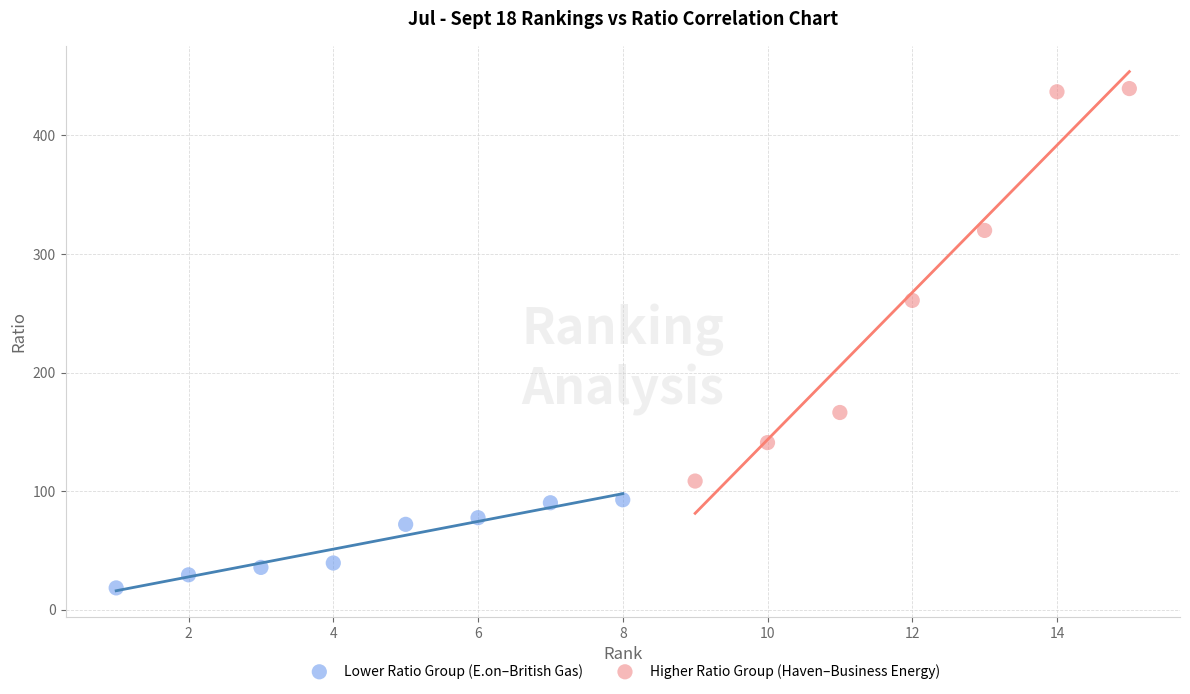

Which series reaches the minimum Y coordinate?

Lower Ratio Group (E.on–British Gas)